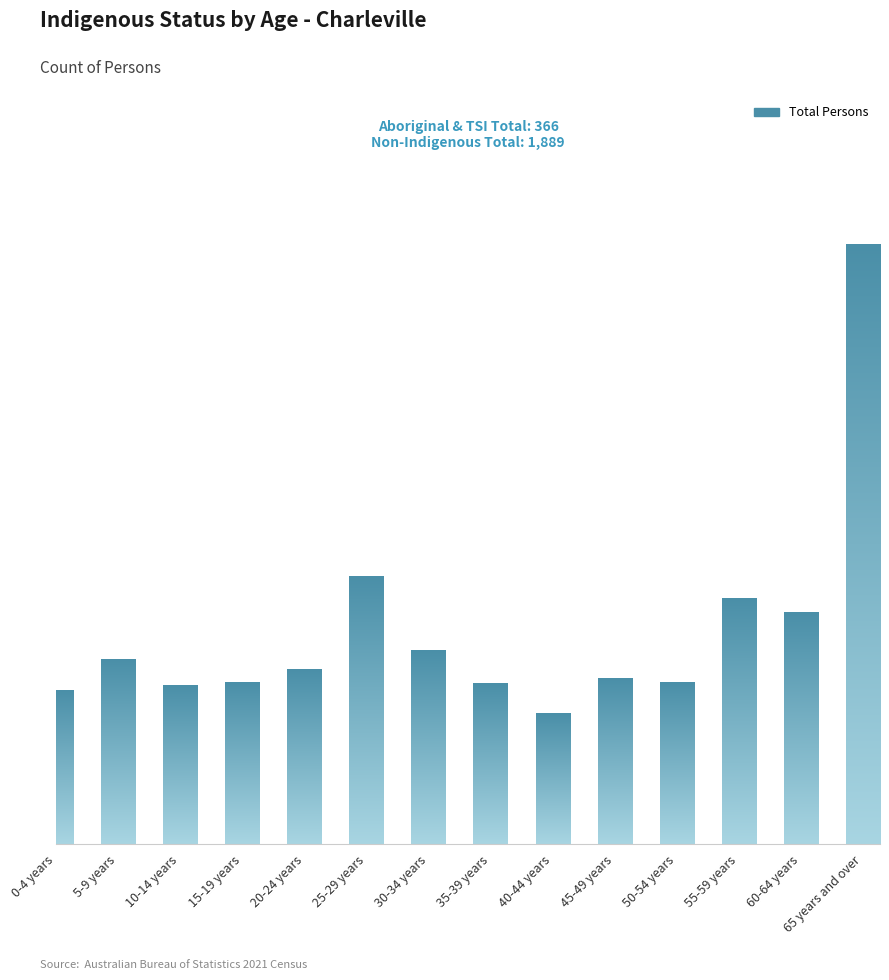

Reading left to right, transcribe all the data shown in this chart.

131	158	136	138	149	229	166	137	112	142	138	210	198	513